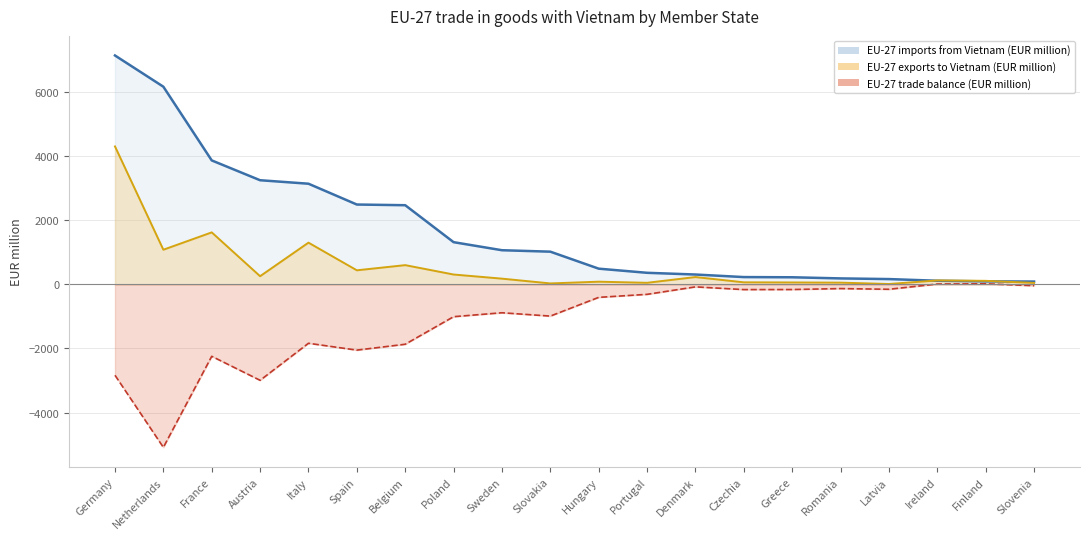

Is the value of EU-27 trade balance (EUR million) at Germany greater than the value of EU-27 exports to Vietnam (EUR million) at Romania?

No